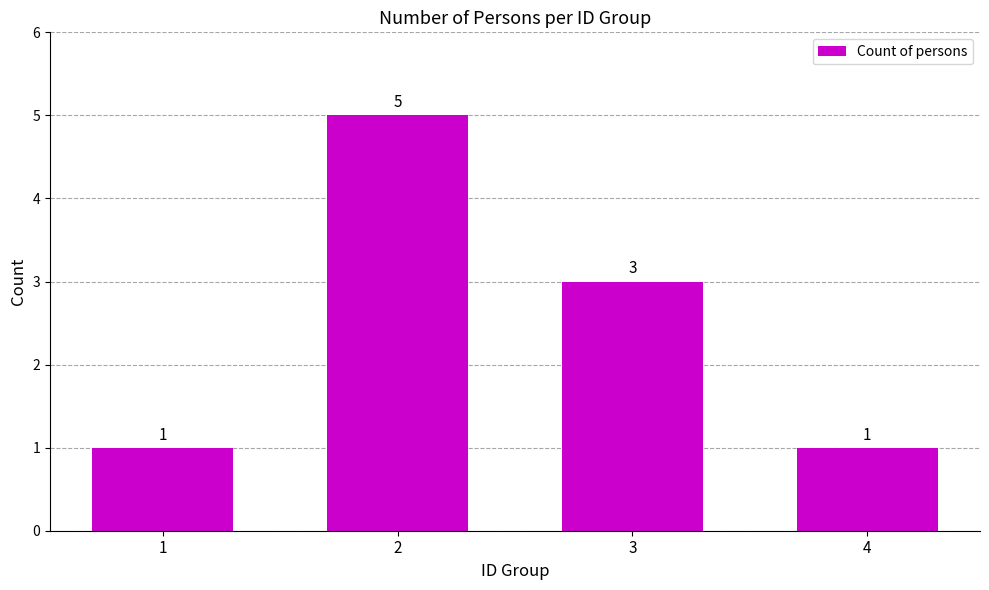

Reading left to right, what are all the values shown in this chart?

1=1	2=5	3=3	4=1